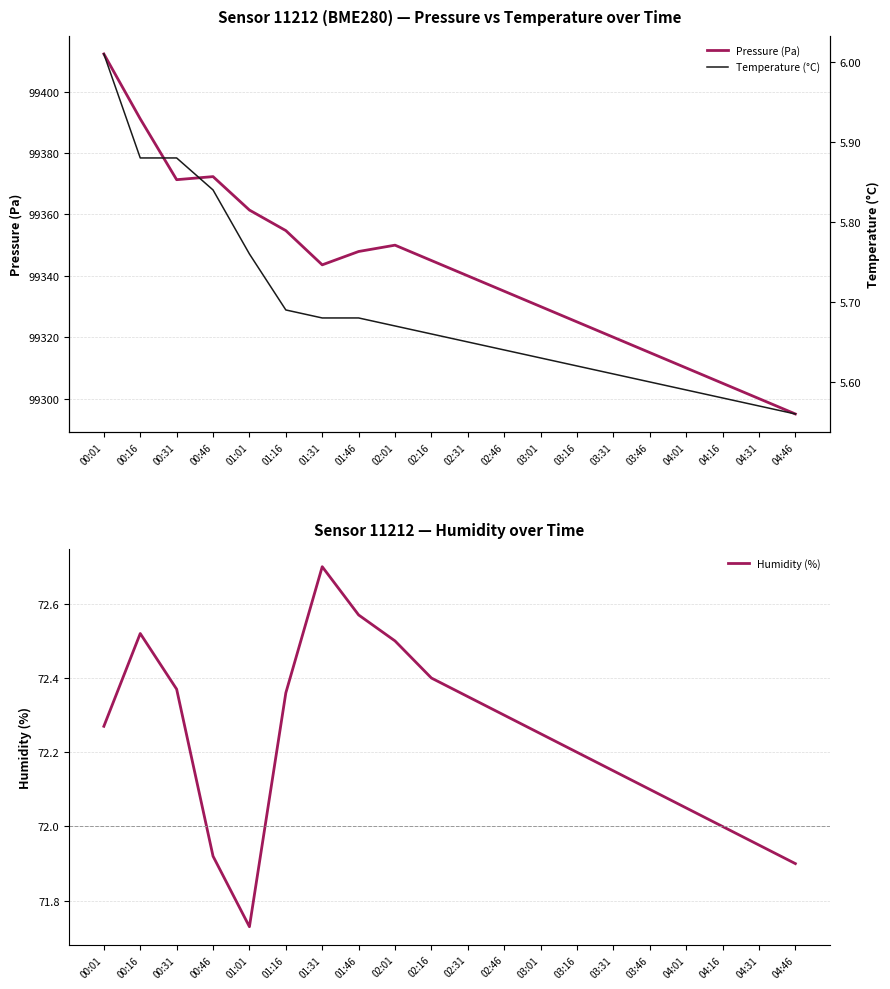

True or false: Temperature (°C) and Pressure (Pa) intersect in this chart.

False